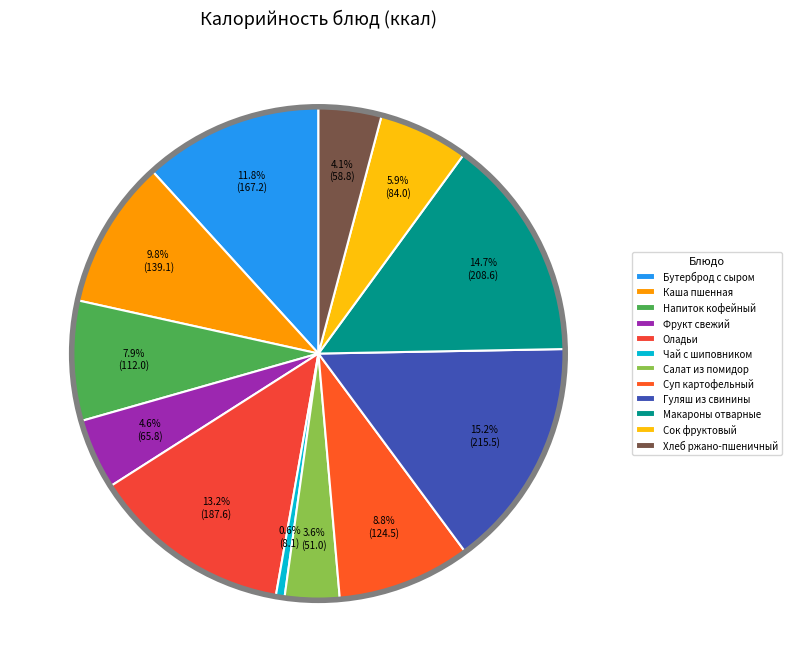

What is the change in value from Каша пшенная to Напиток кофейный?

-27.1